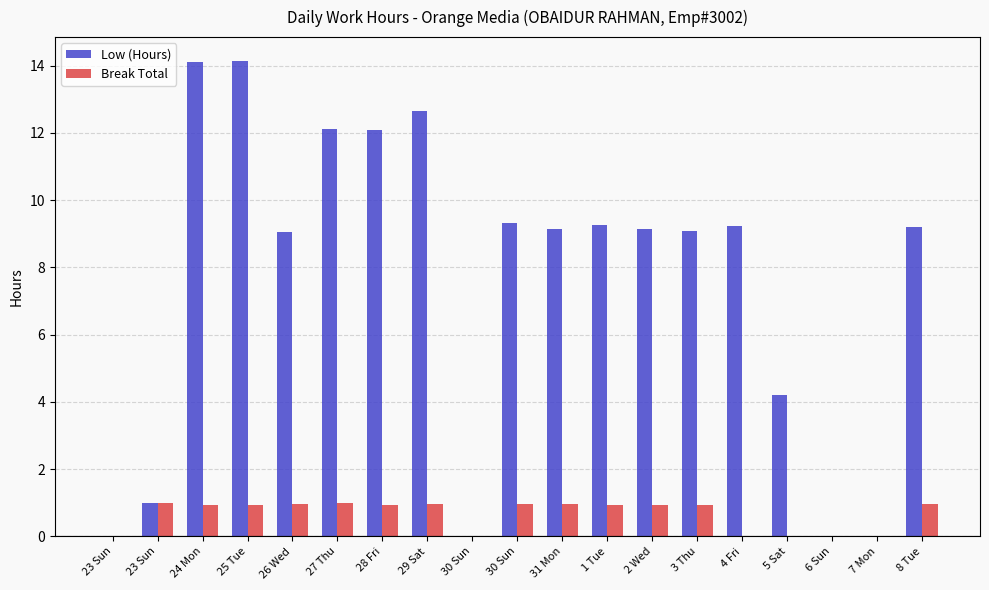

At how many categories does at least one series exceed 7?

13